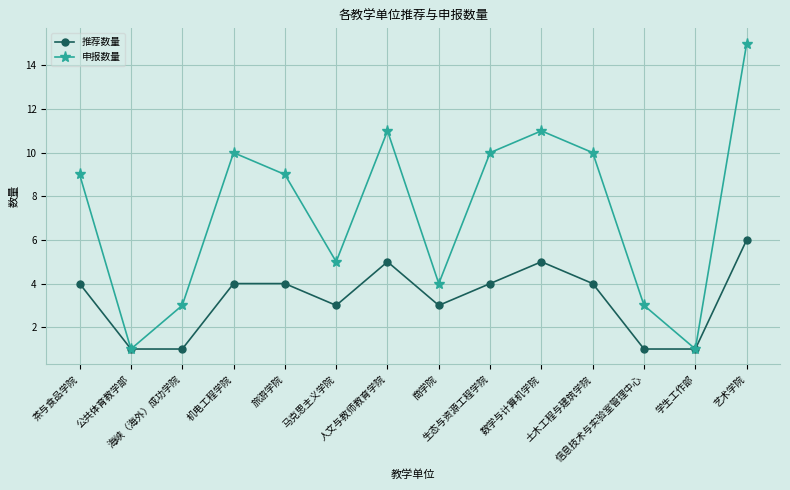

Rank the series by their average value, from highest to lowest.

申报数量, 推荐数量